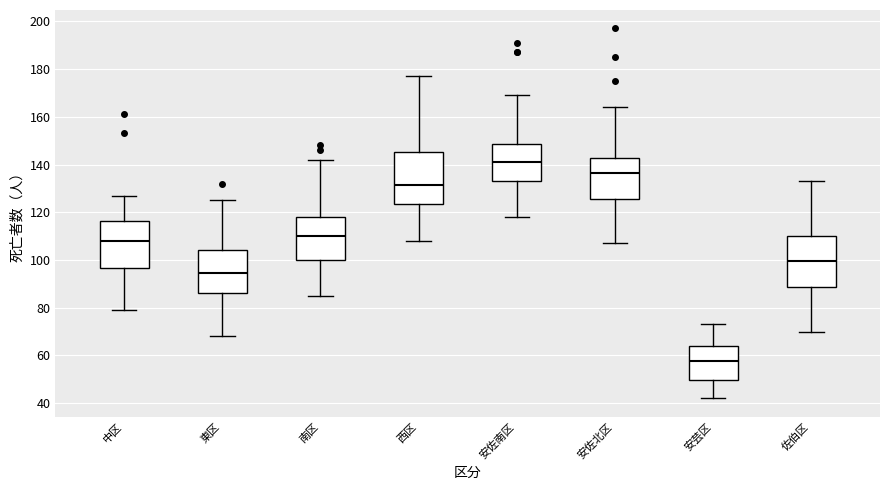

Where does the upper whisker of the box for 西区 end on the y-axis? The values are not printed on the chart, so give them approximately, as read against the axis.

178